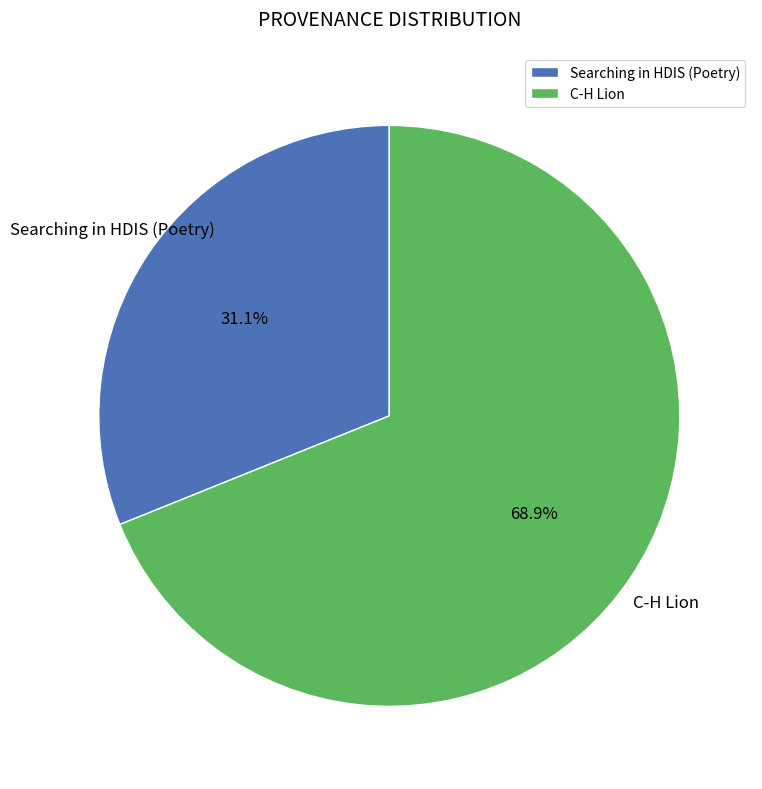

What percentage is NOT represented by Searching in HDIS (Poetry)?

68.9%